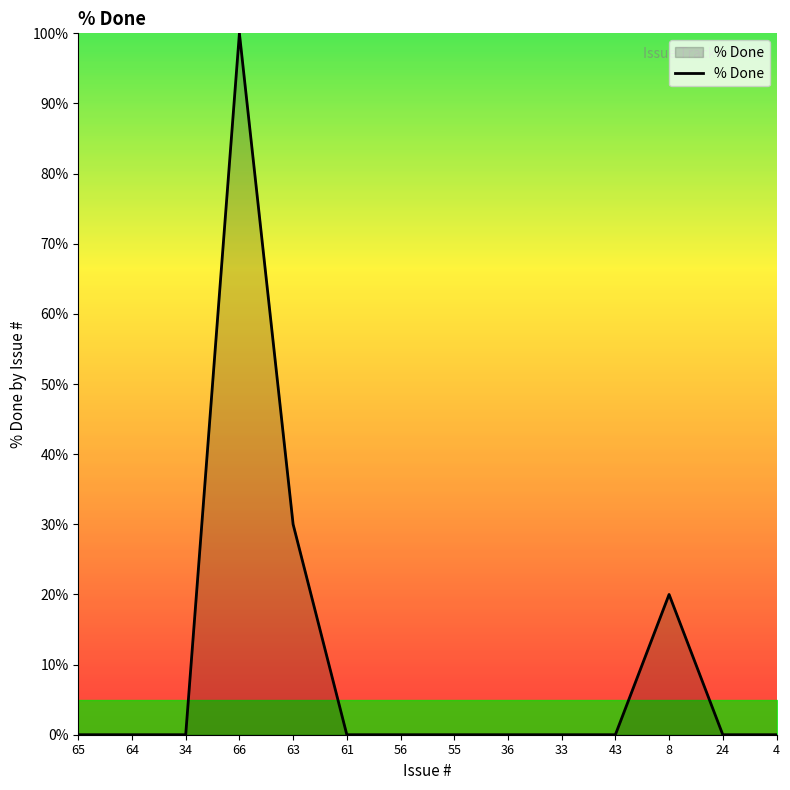

Reading left to right, list all the values displayed in this chart.

0	0	0	100	30	0	0	0	0	0	0	20	0	0